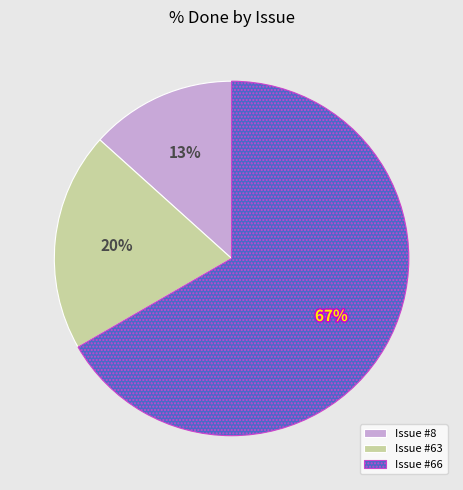

What is the majority slice?

Issue #66